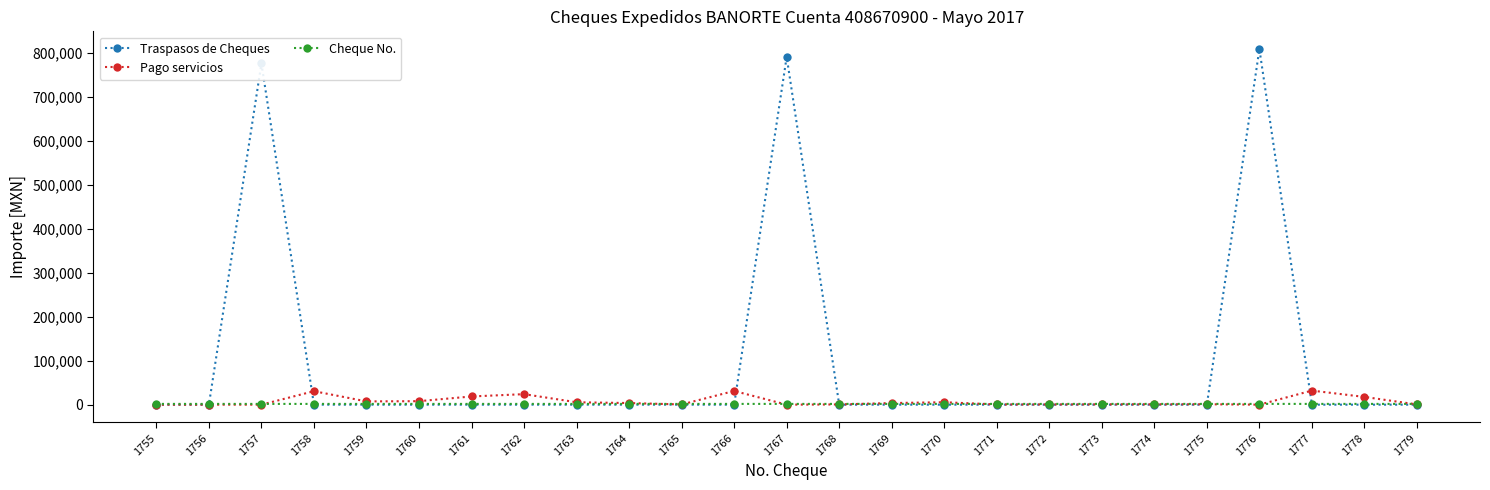

Which series has the widest spread of values?

Traspasos de Cheques